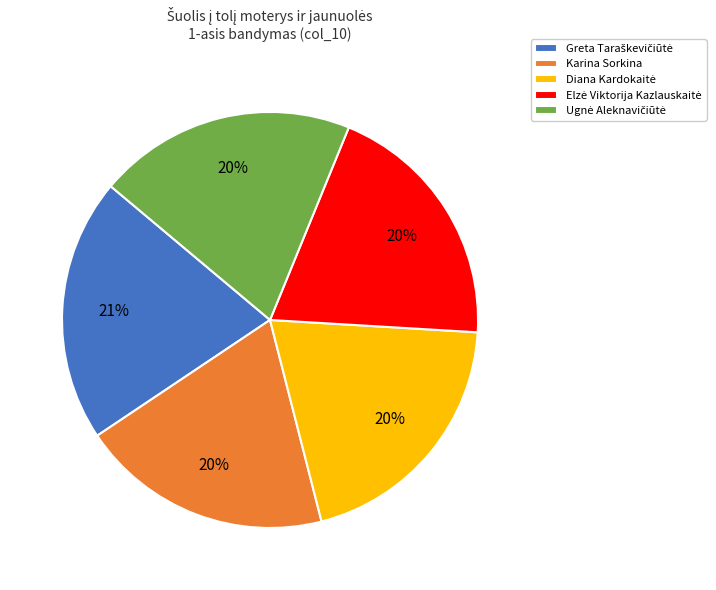

How many slices are in this pie chart?

5